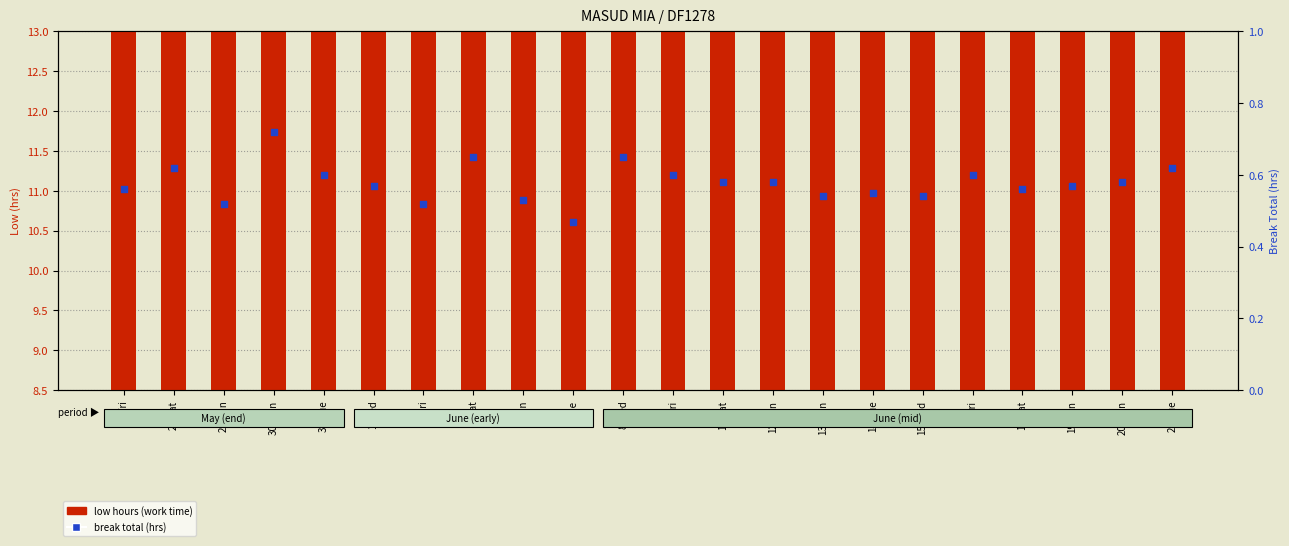

At how many categories does at least one series exceed 7?

22